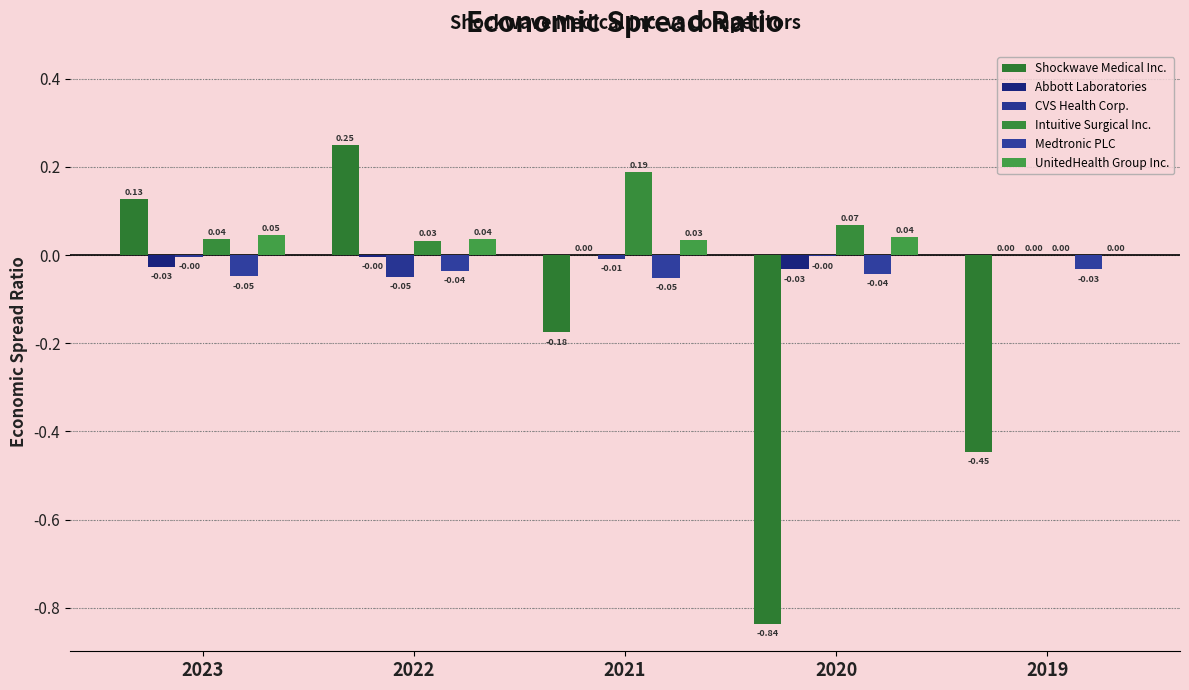

Is it true that Shockwave Medical Inc. equals -0.8 at 2020?

True